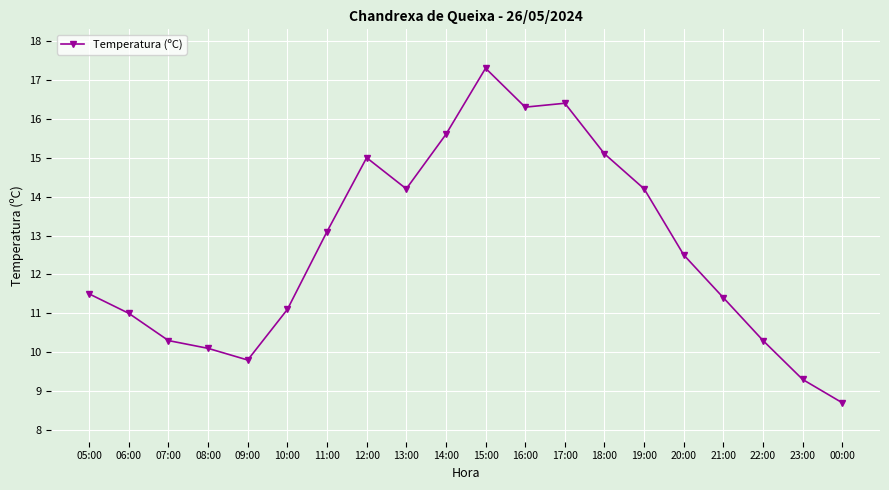

The chart shows a value of 11.4 at 21:00. True or false?

True